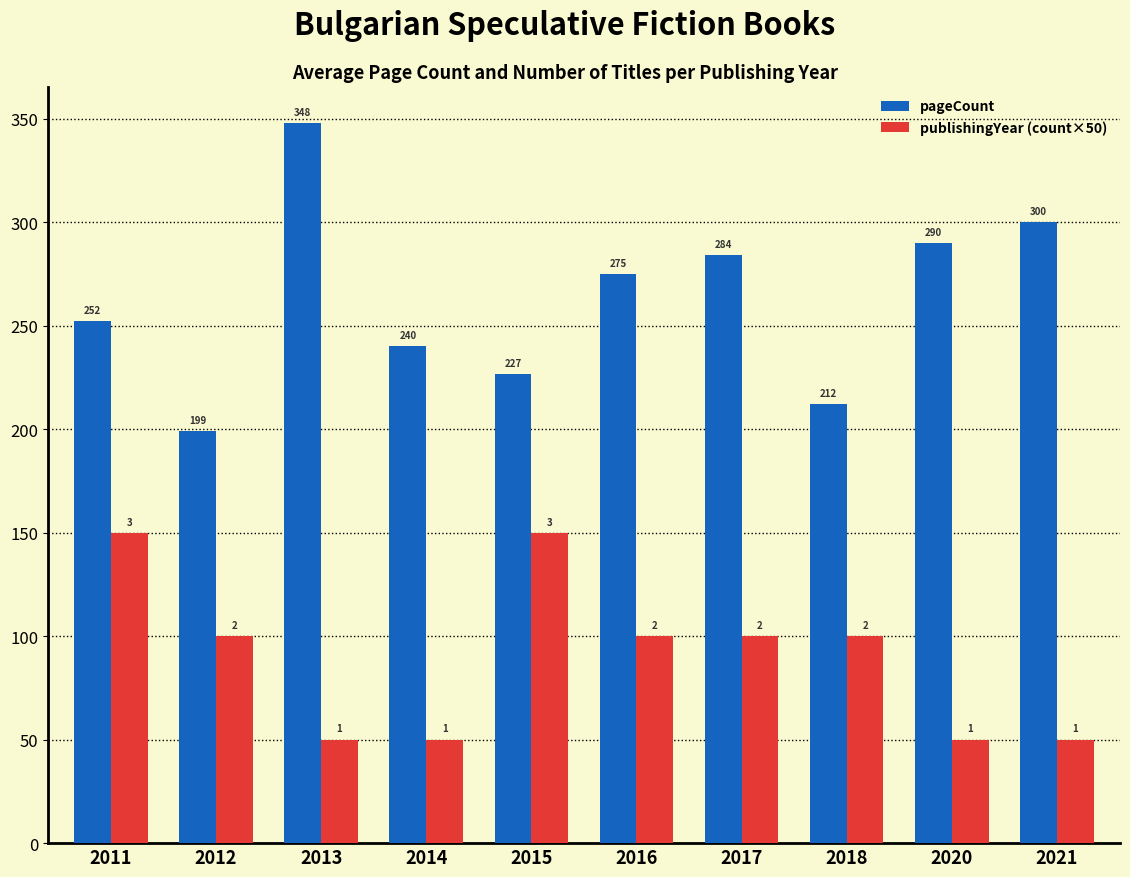

At 2016, list the series in order from largest to smallest.

pageCount, publishingYear (count×50)